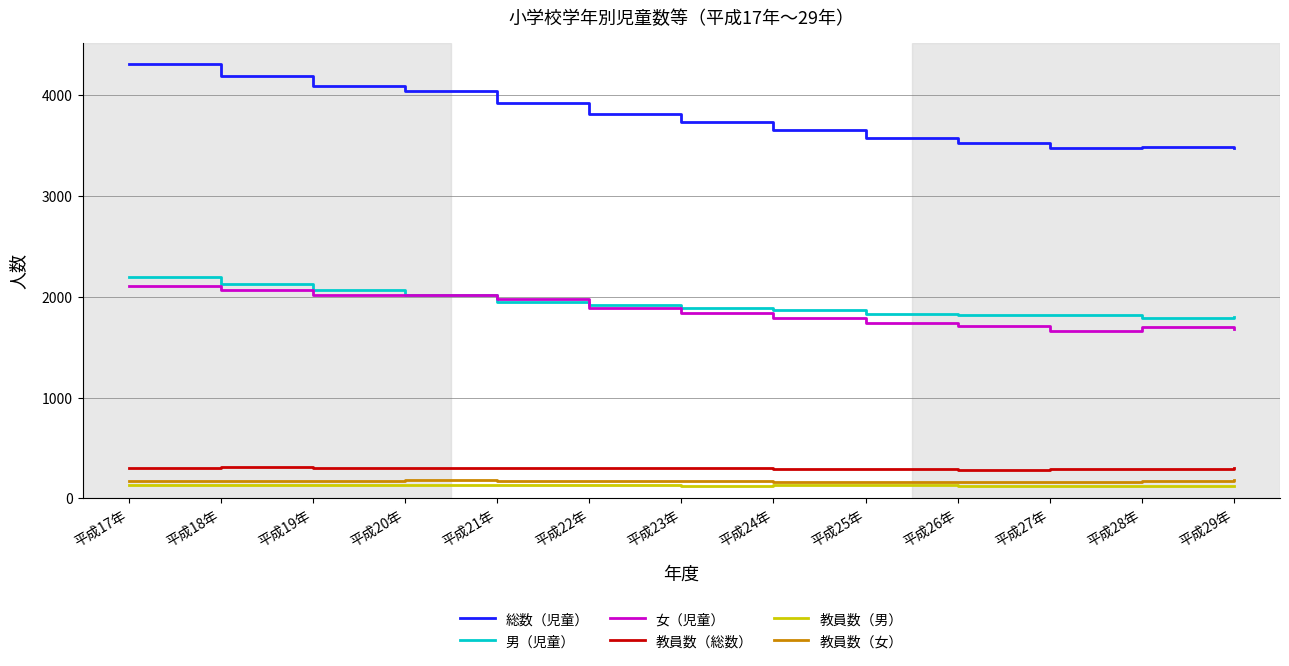

What is the spread (max minus min) of values at 平成29年?

3354